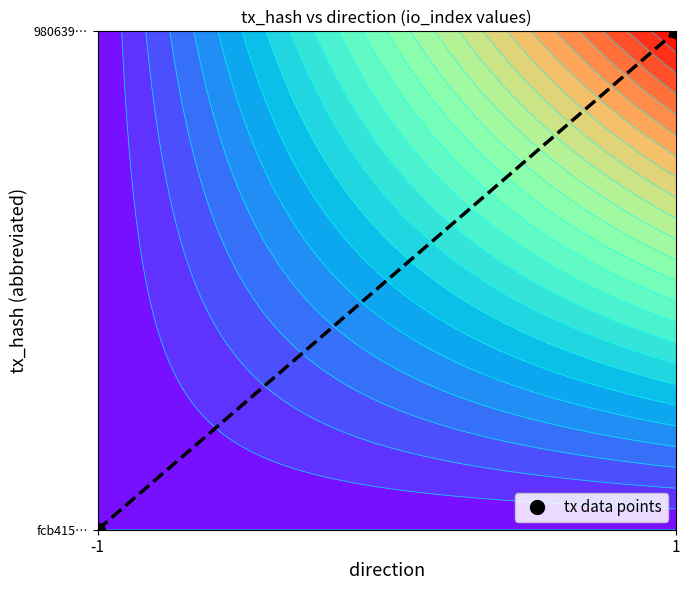

What is the sum of all values?

1